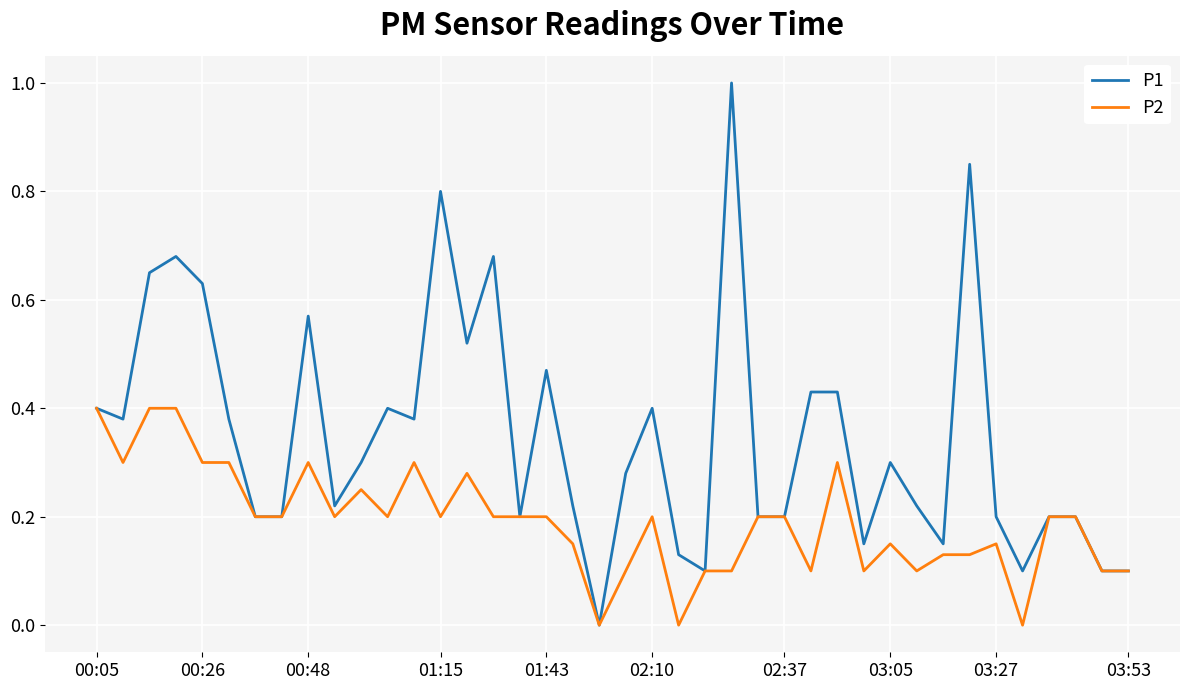

Rank the series by their maximum value, from highest to lowest.

P1, P2